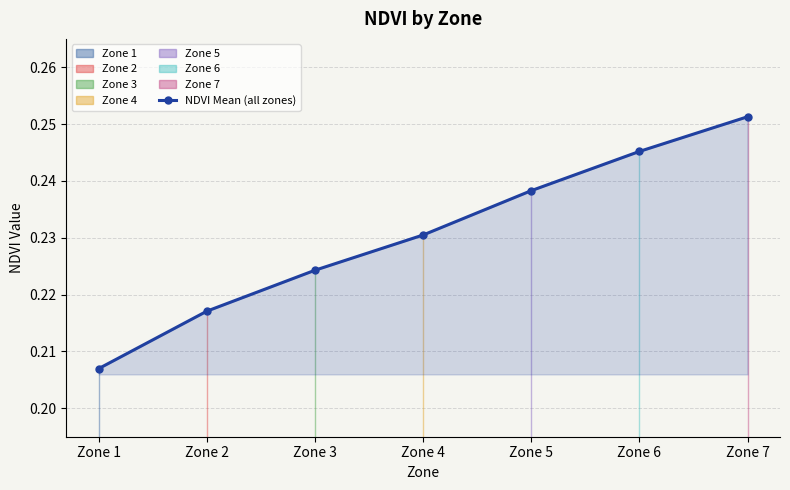

Reading left to right, what are all the values shown in this chart?

0.2	0.2	0.2	0.2	0.2	0.2	0.3